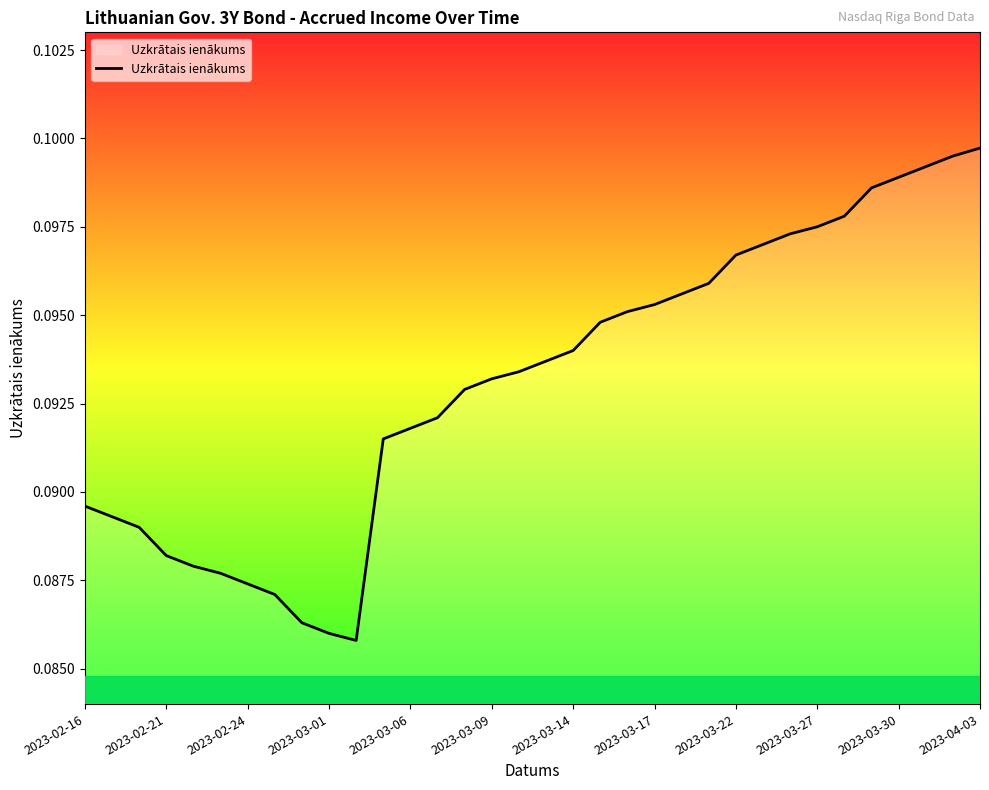

What is the average value?

0.1